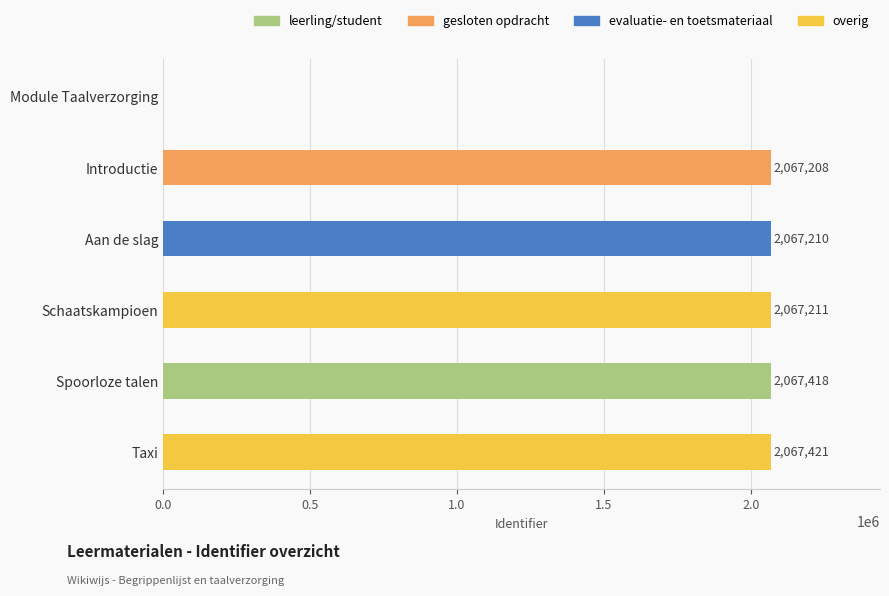

Reading bottom to top, what are all the values shown in this chart?

Taxi=2067421	Spoorloze talen=2067418	Schaatskampioen=2067211	Aan de slag=2067210	Introductie=2067208	Module Taalverzorging=0